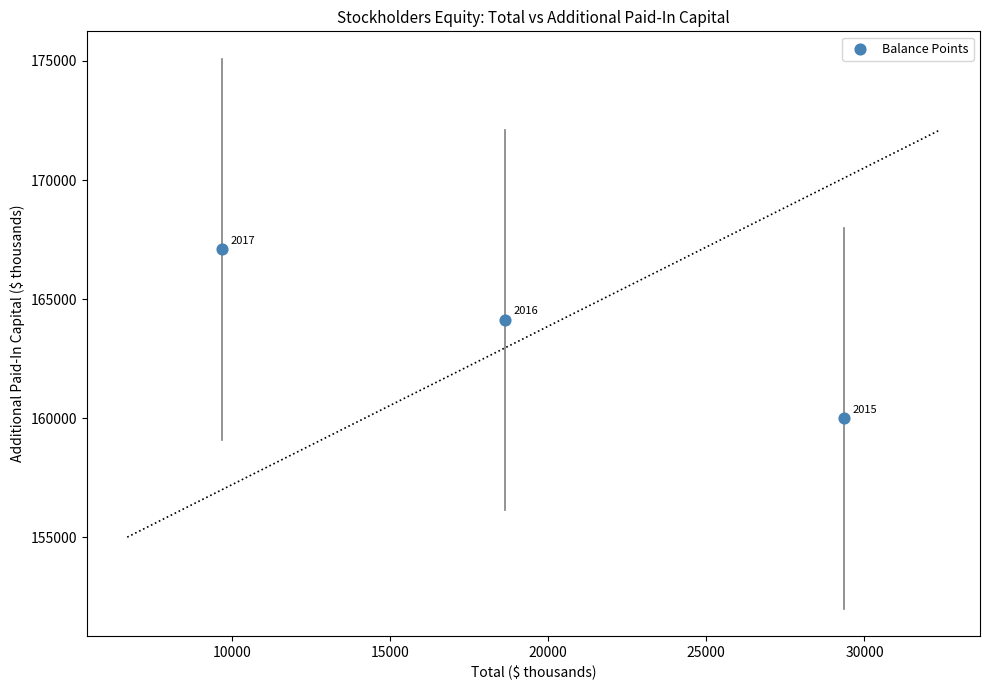

What is the range of Y values (max minus min)?

7093